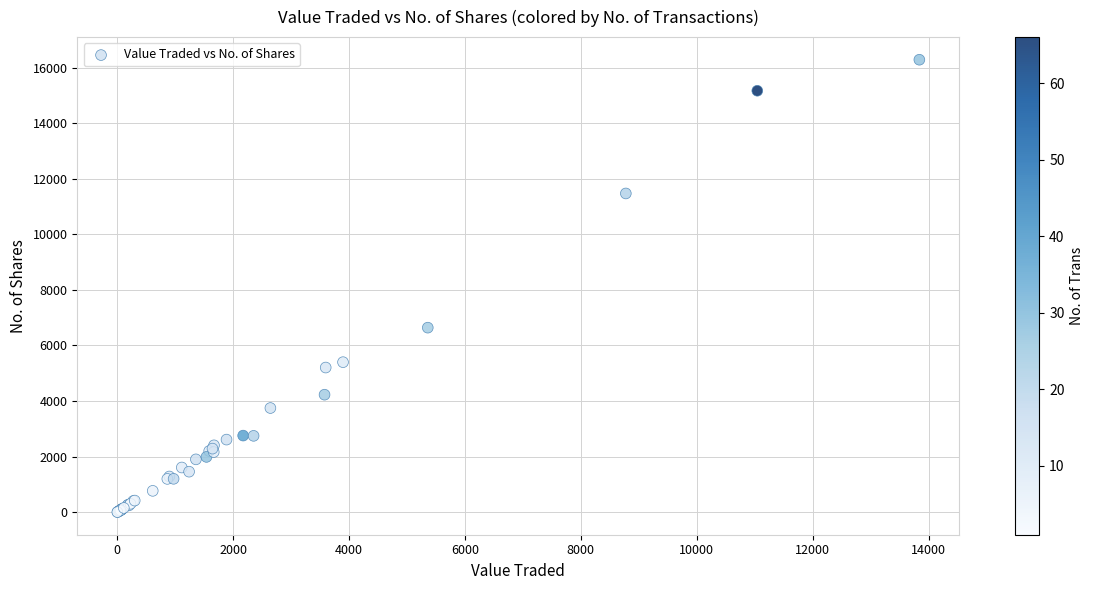

What Y value in the scatter plot is closest to 8144?

6642